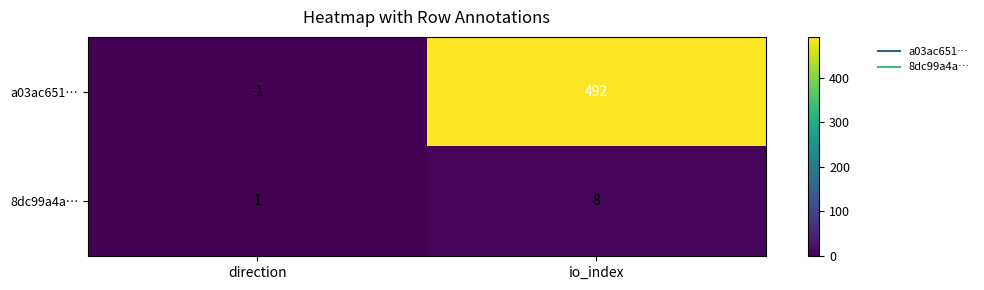

Reading left to right, transcribe all the data shown in this chart.

a03ac651…: direction=-1	io_index=492
8dc99a4a…: direction=1	io_index=8